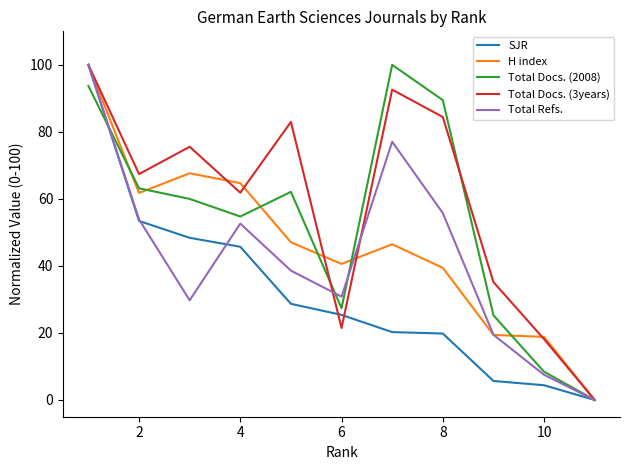

Which series has the largest total across all categories?

Total Docs. (3years)